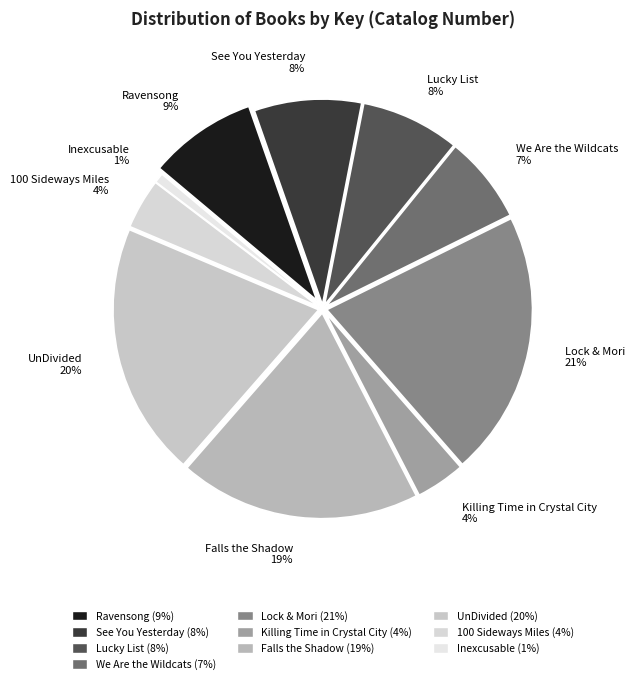

What percentage is the See You Yesterday slice, to the nearest percent?

8%